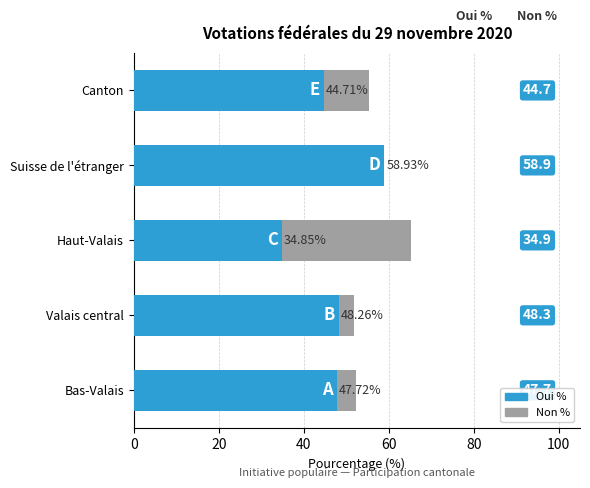

What are all the series names shown in the legend?

Non %, Oui %